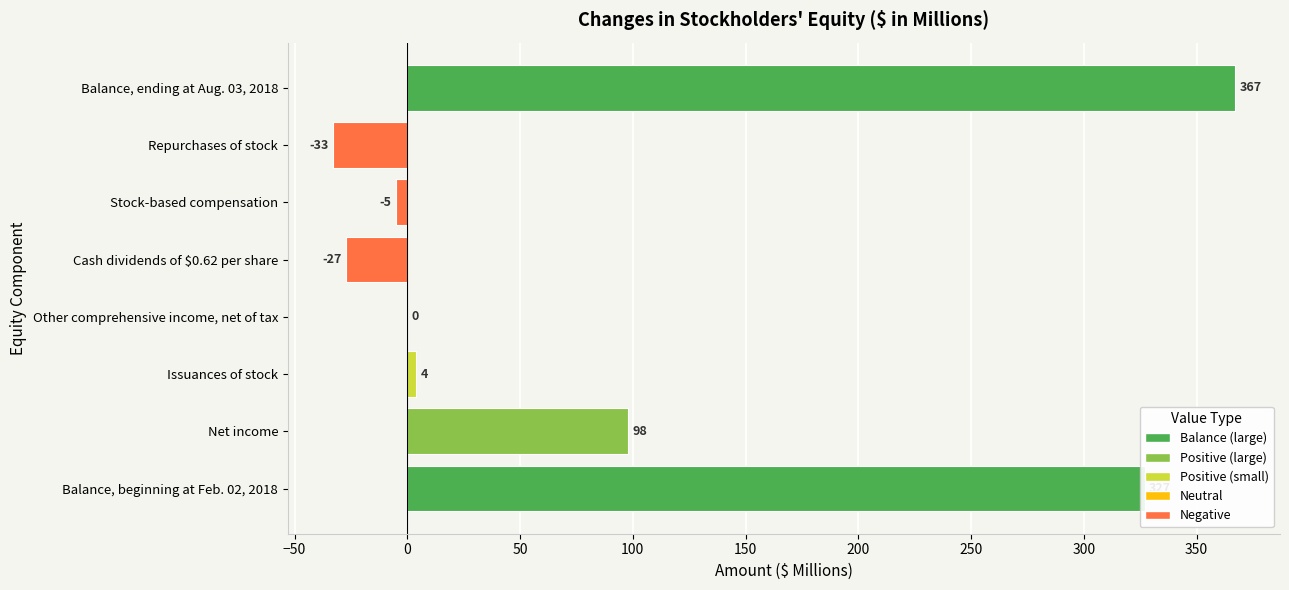

What is the maximum value shown in the chart?

367